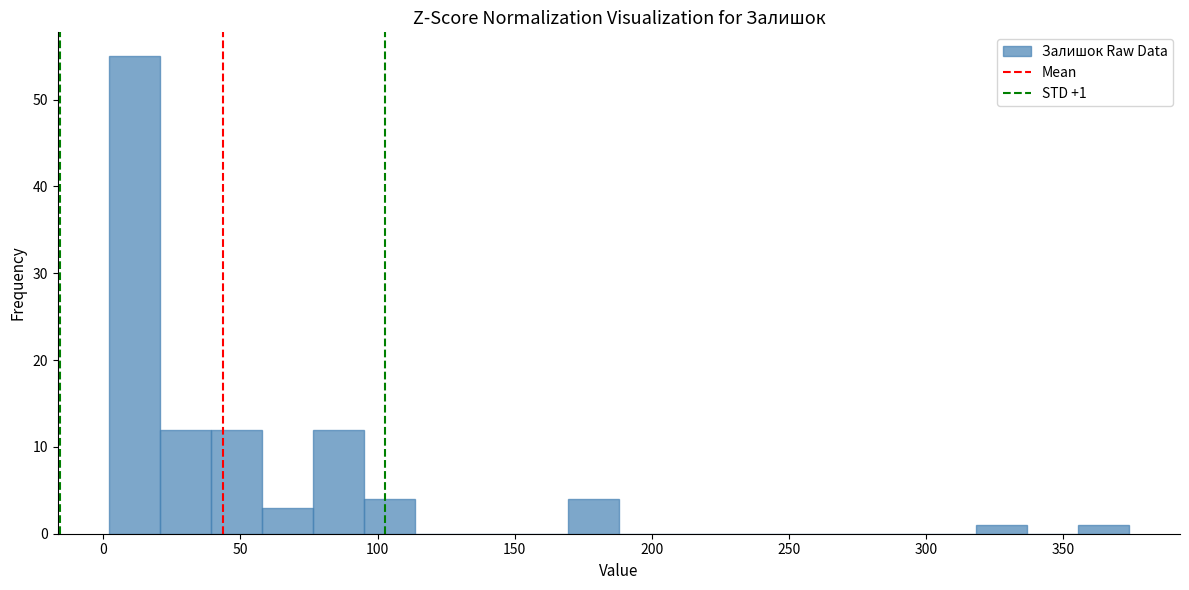

Around what value on the x-axis is the tallest bar? Give the approximate position of its centre, as read against the axis.

10